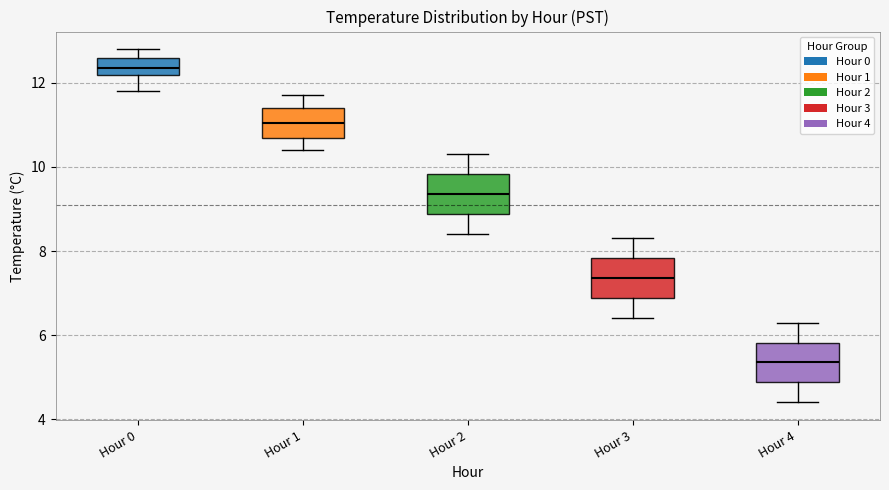

Which box's median line is the highest?

Hour 0